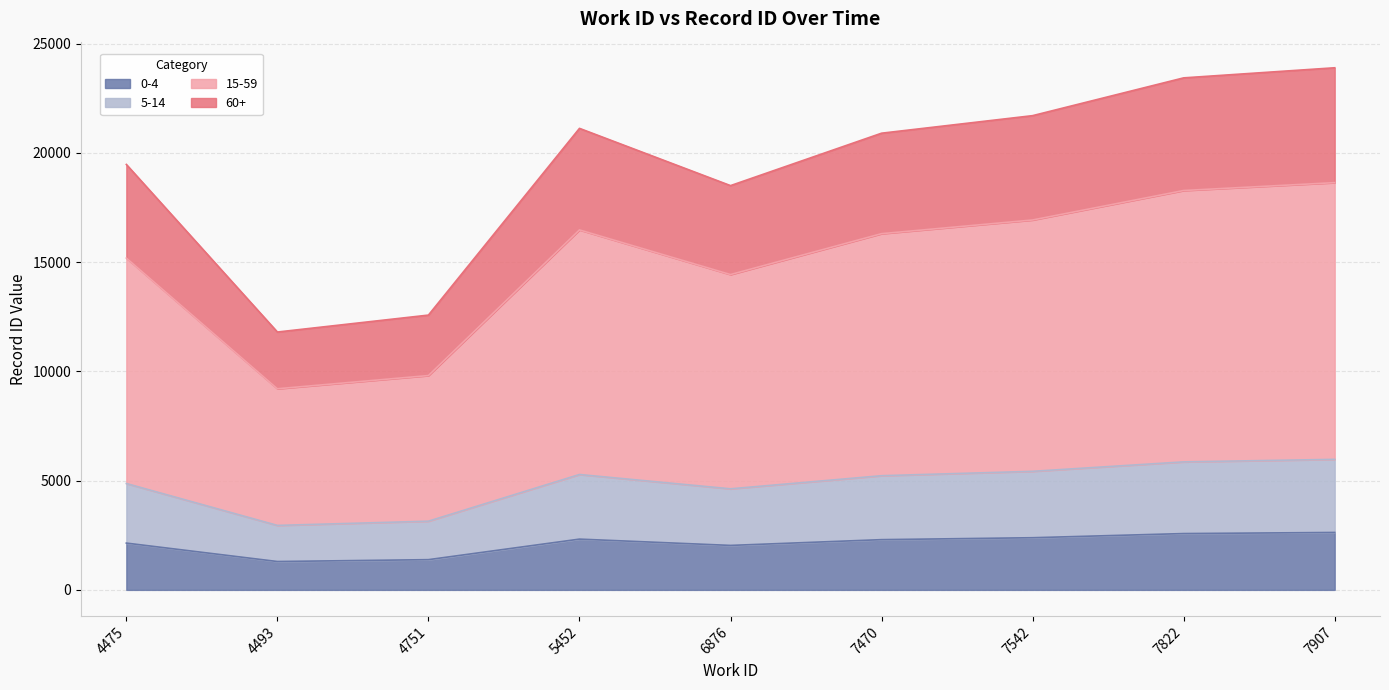

The value at 7542 is 2387.2. True or false?

True